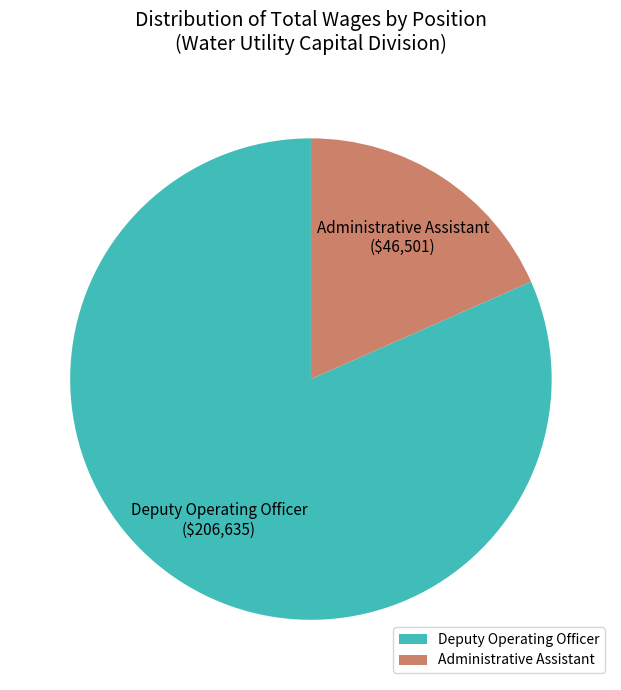

Do Administrative Assistant and Deputy Operating Officer together represent more than half of the pie?

Yes